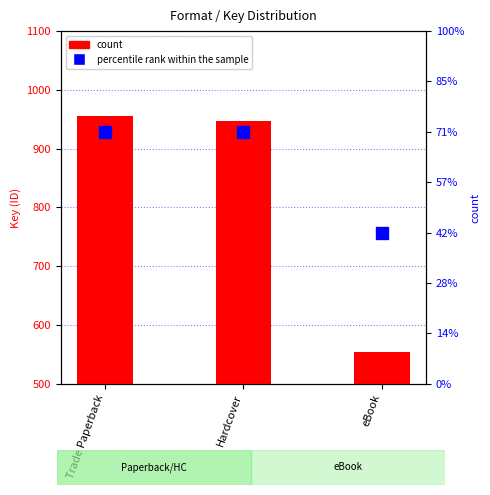

Where is percentile rank within the sample nearest to the value 4?

Trade Paperback